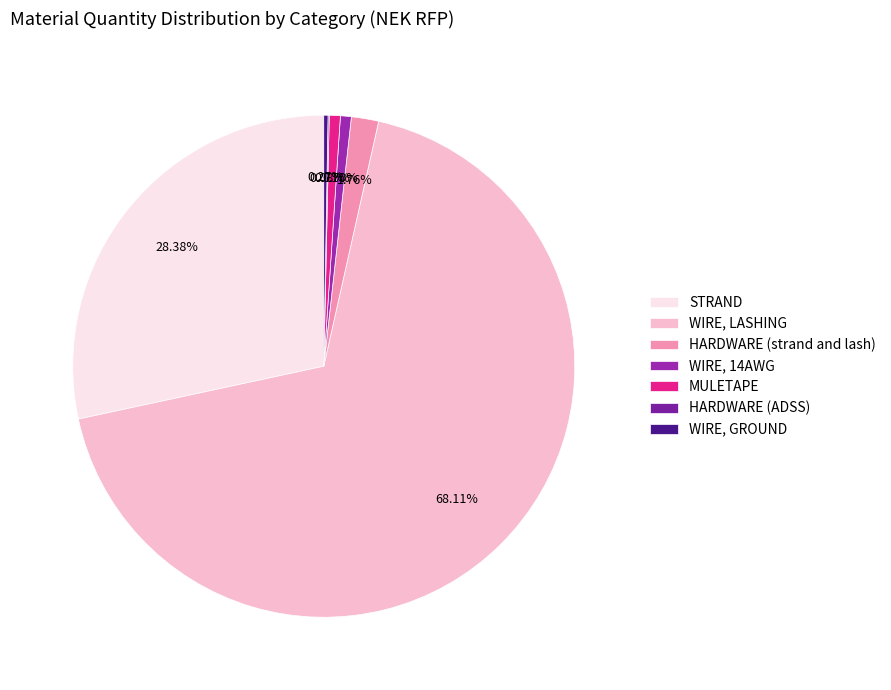

The MULETAPE slice represents 11% of the pie. True or false?

False